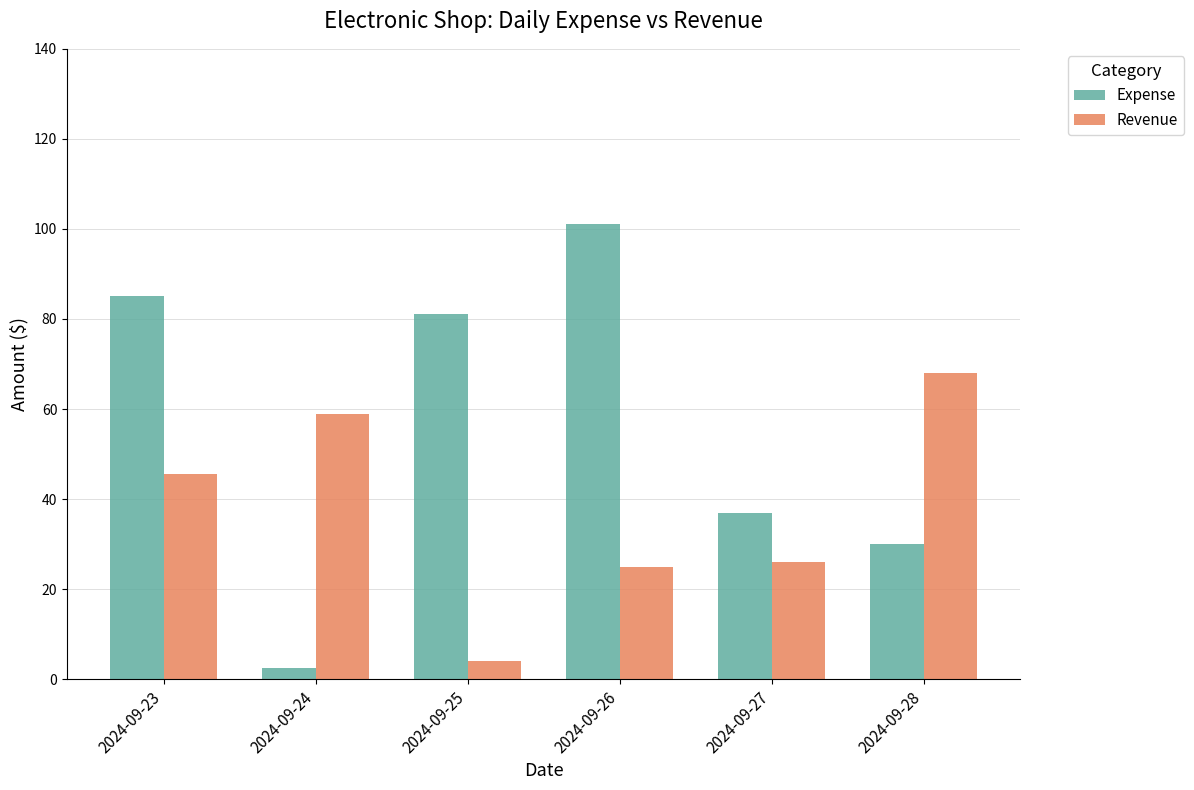

What is the spread (max minus min) of values at 2024-09-27?

11.0